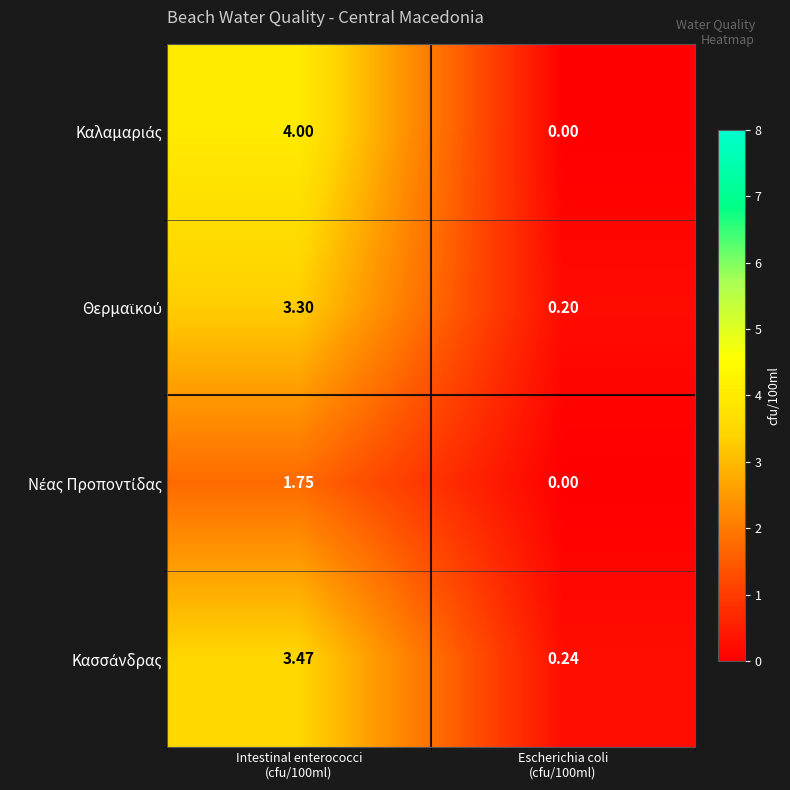

What is the spread (max minus min) of values at Escherichia coli
(cfu/100ml)?

0.2